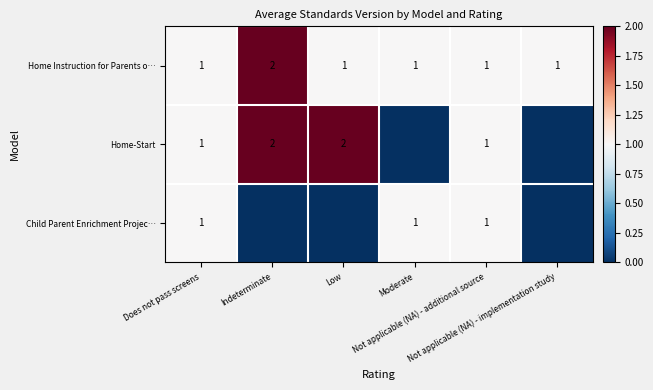

How many Home Instruction for Parents o… values are between 1 and 2?

6